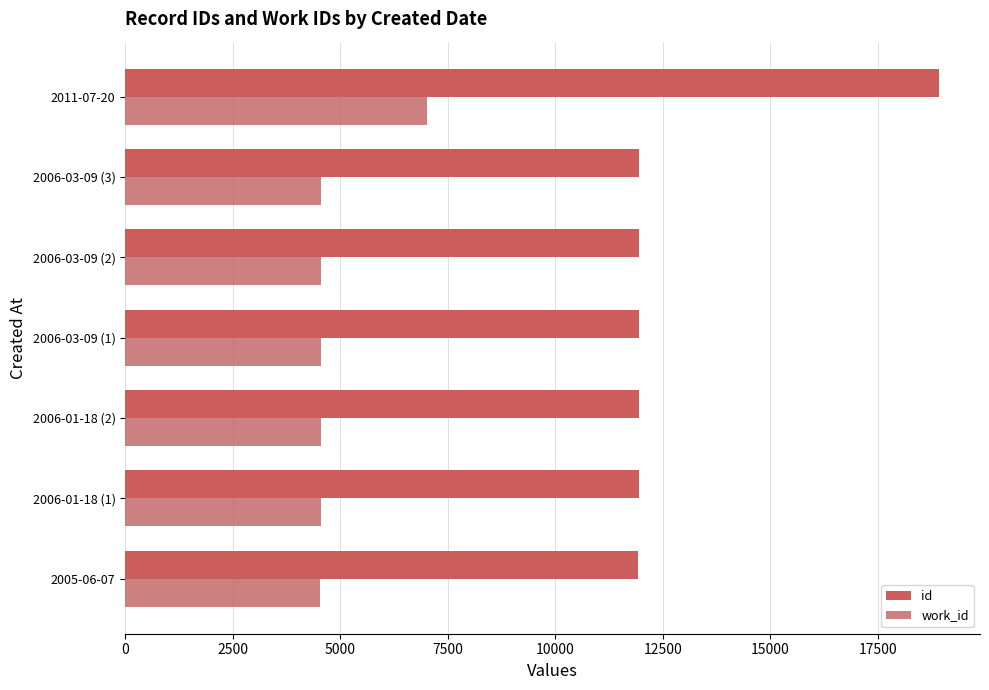

What are all the series names shown in the legend?

id, work_id